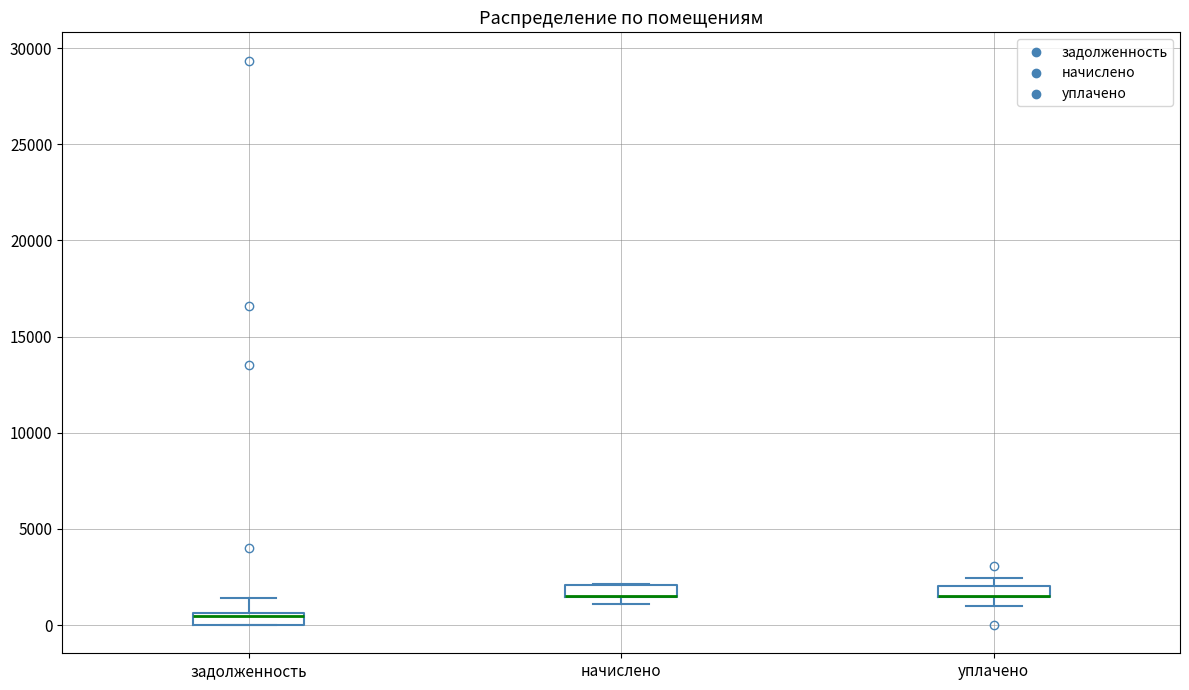

Where is the lower edge of the box for уплачено on the y-axis? The values are not printed on the chart, so give them approximately, as read against the axis.

1500